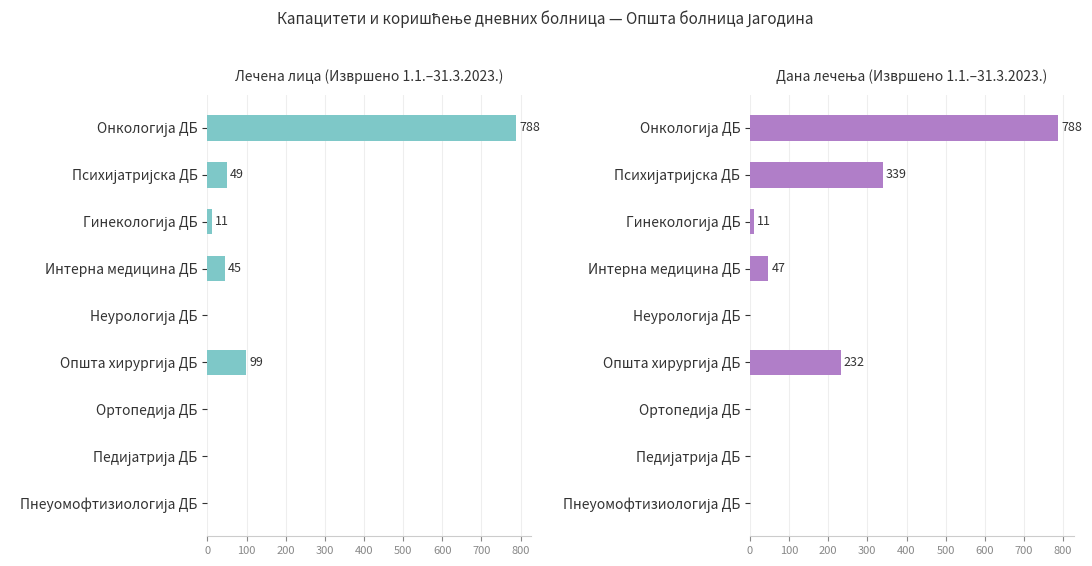

How many bars are there in total?

18